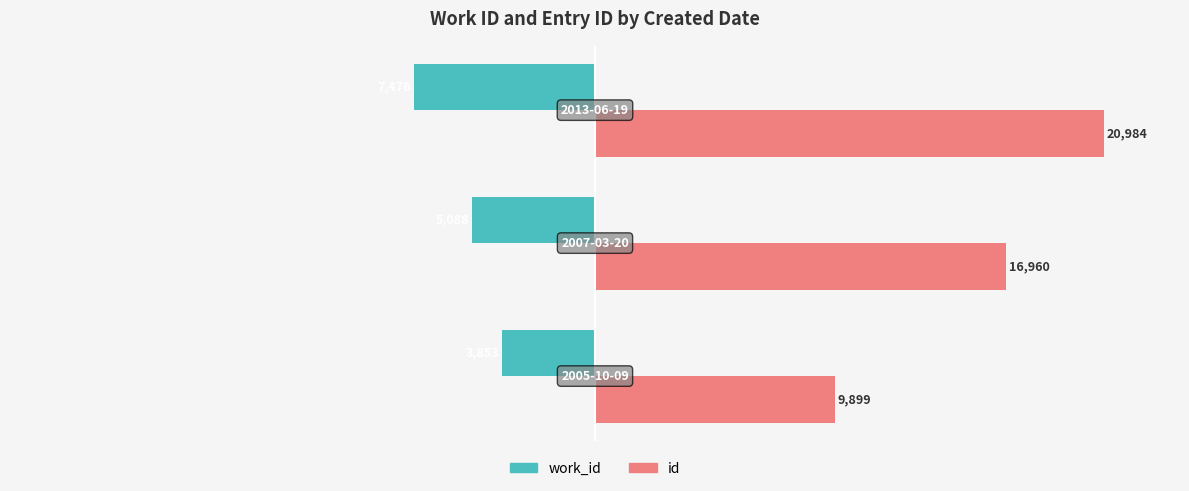

What are all the series names shown in the legend?

work_id, id